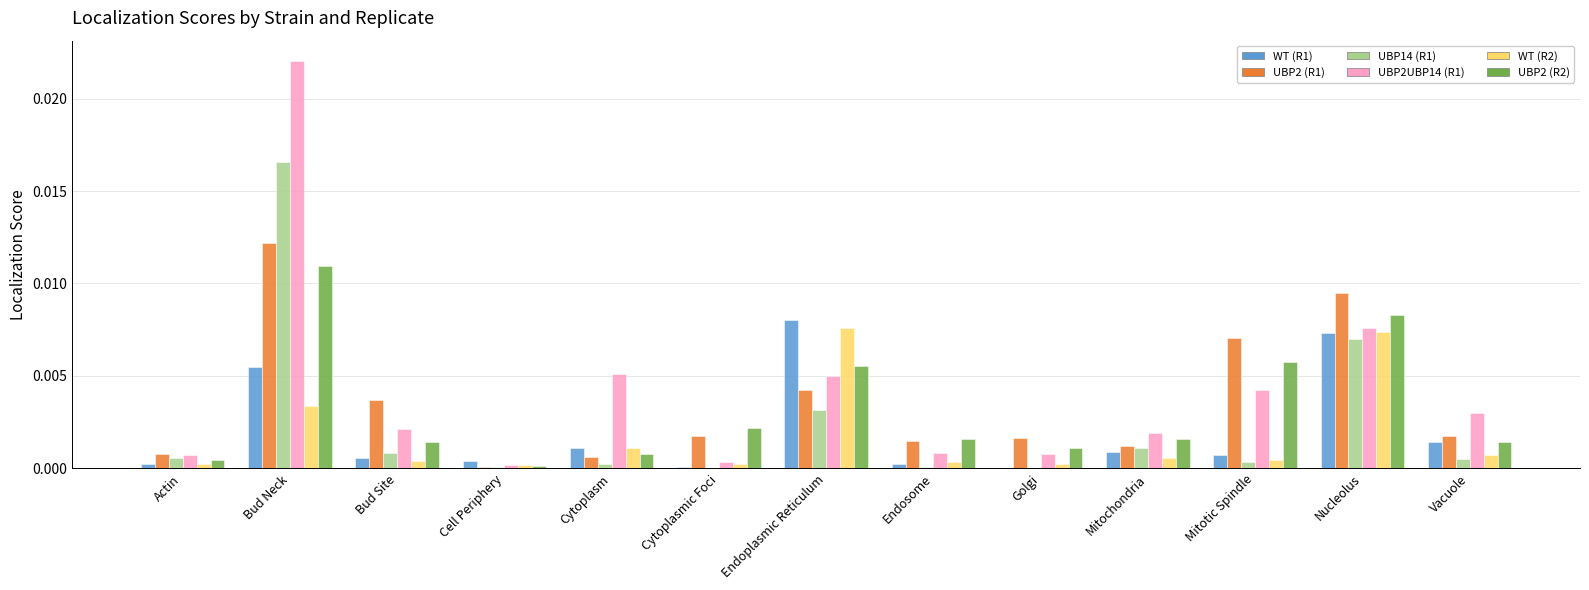

Between Nucleolus and Vacuole, which series saw the biggest shift?

UBP2 (R1)